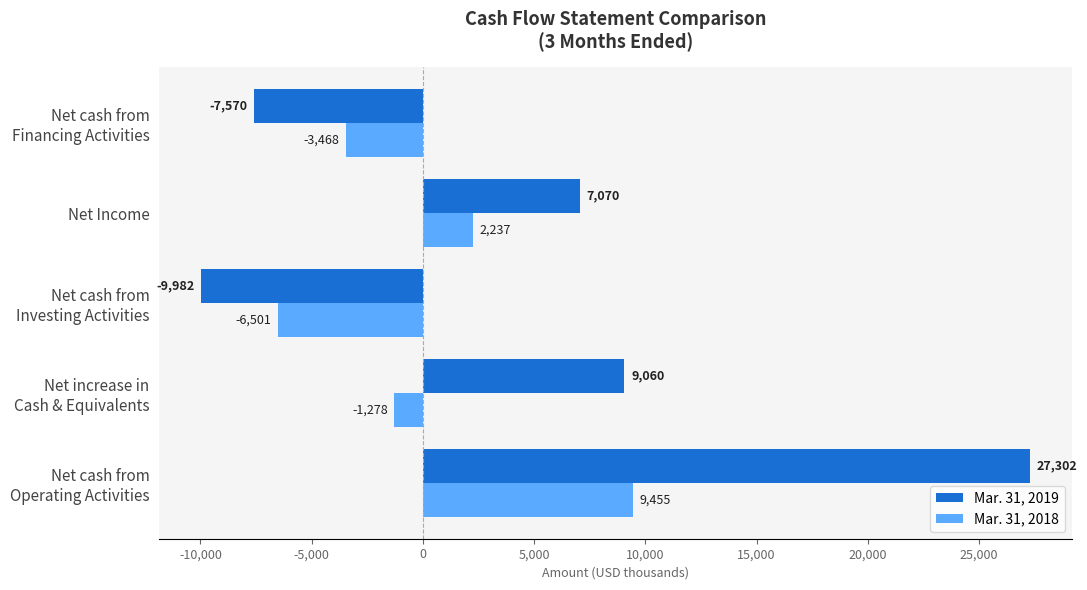

Rank the series by their average value, from highest to lowest.

Mar. 31, 2019, Mar. 31, 2018